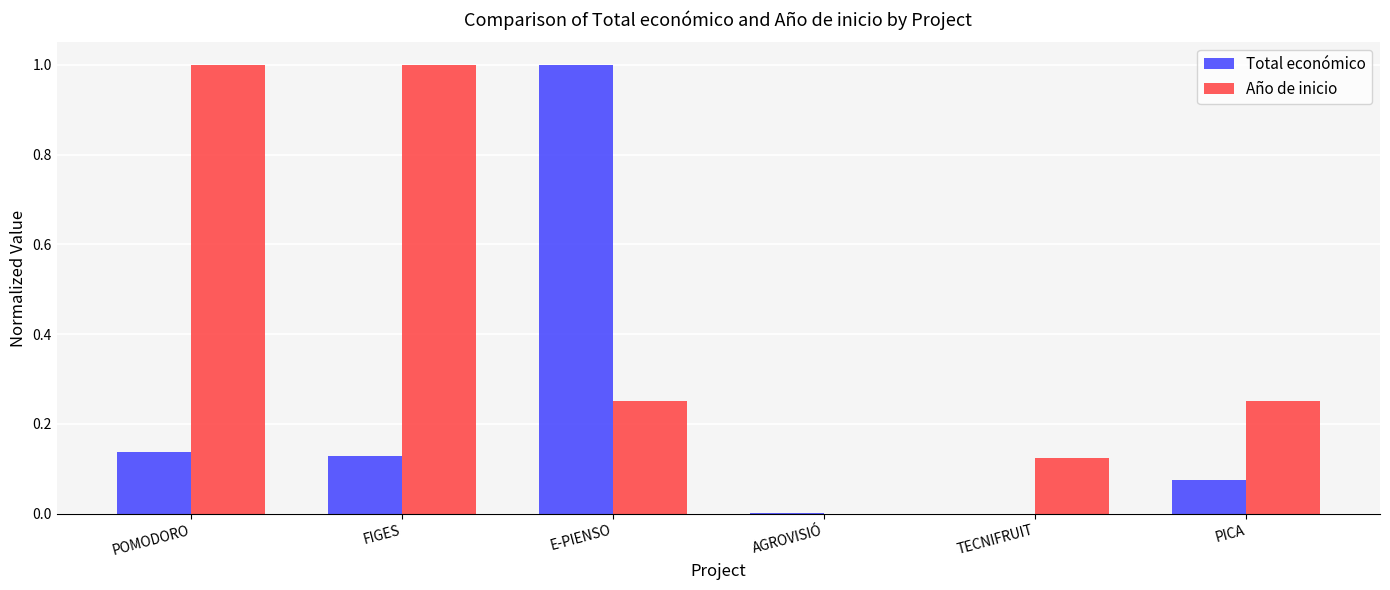

Are the bars horizontal?

No